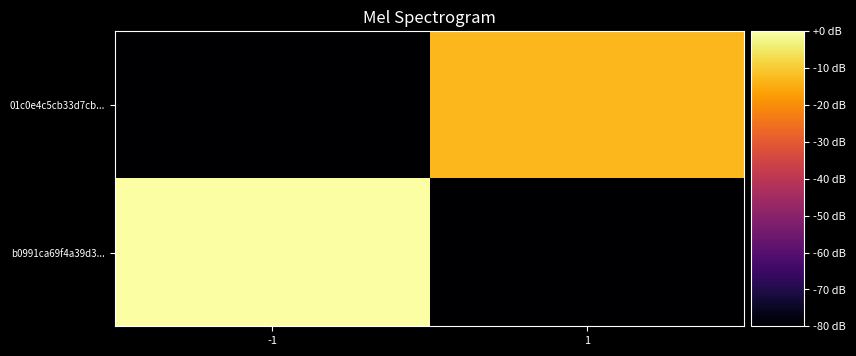

Reading left to right, list all the values displayed in this chart.

b0991ca69f4a39d3...: -1=0.0	1=-80.0
01c0e4c5cb33d7cb...: -1=-80.0	1=-13.1